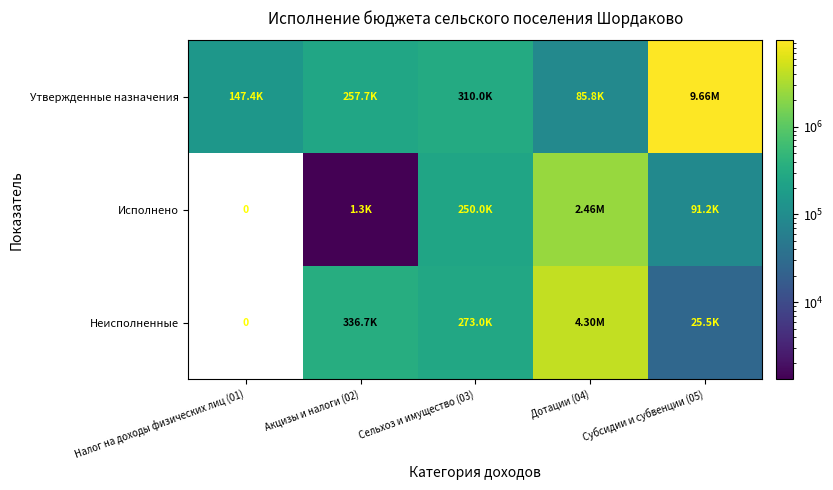

Which series has the largest range (max minus min)?

Утвержденные назначения